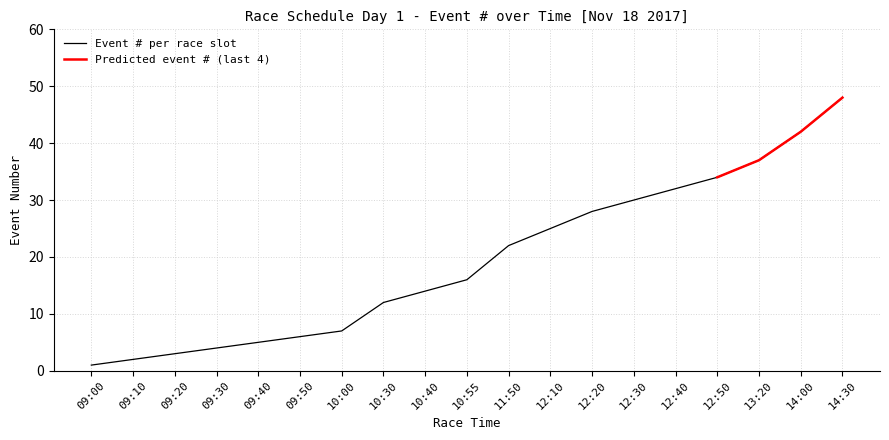

Which label corresponds to the largest value in the chart?

14:30